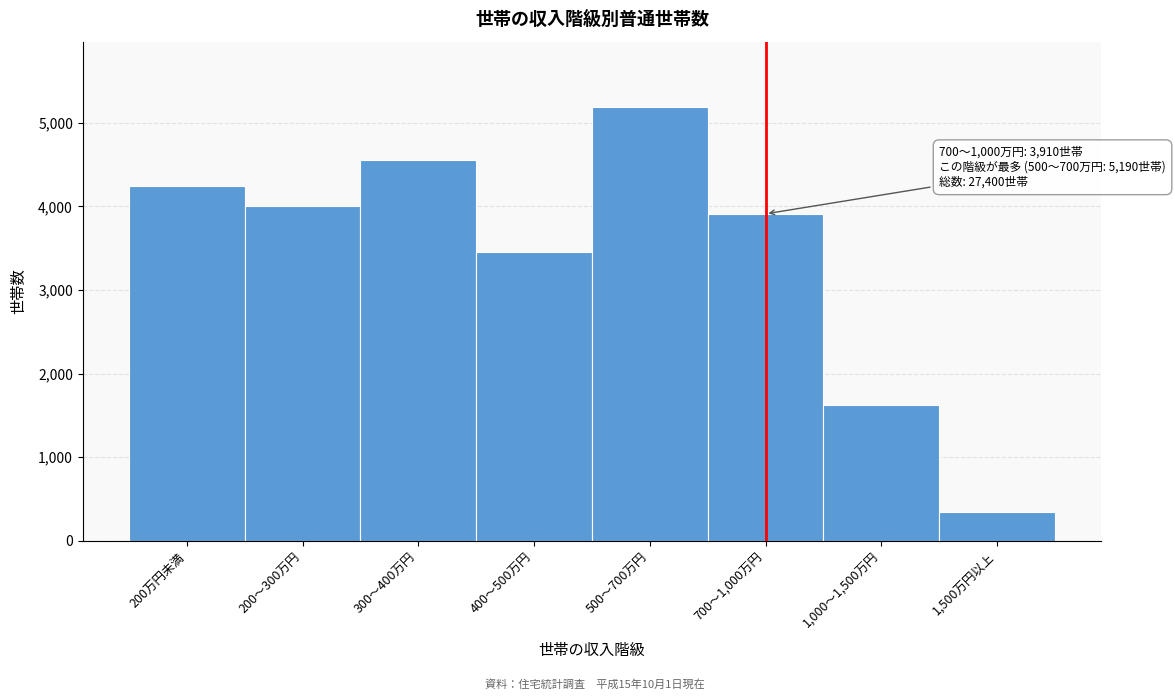

Reading right to left, what are all the values shown in this chart?

1,500万円以上=350	1,000～1,500万円=1630	700～1,000万円=3910	500～700万円=5190	400～500万円=3450	300～400万円=4550	200～300万円=4000	200万円未満=4240